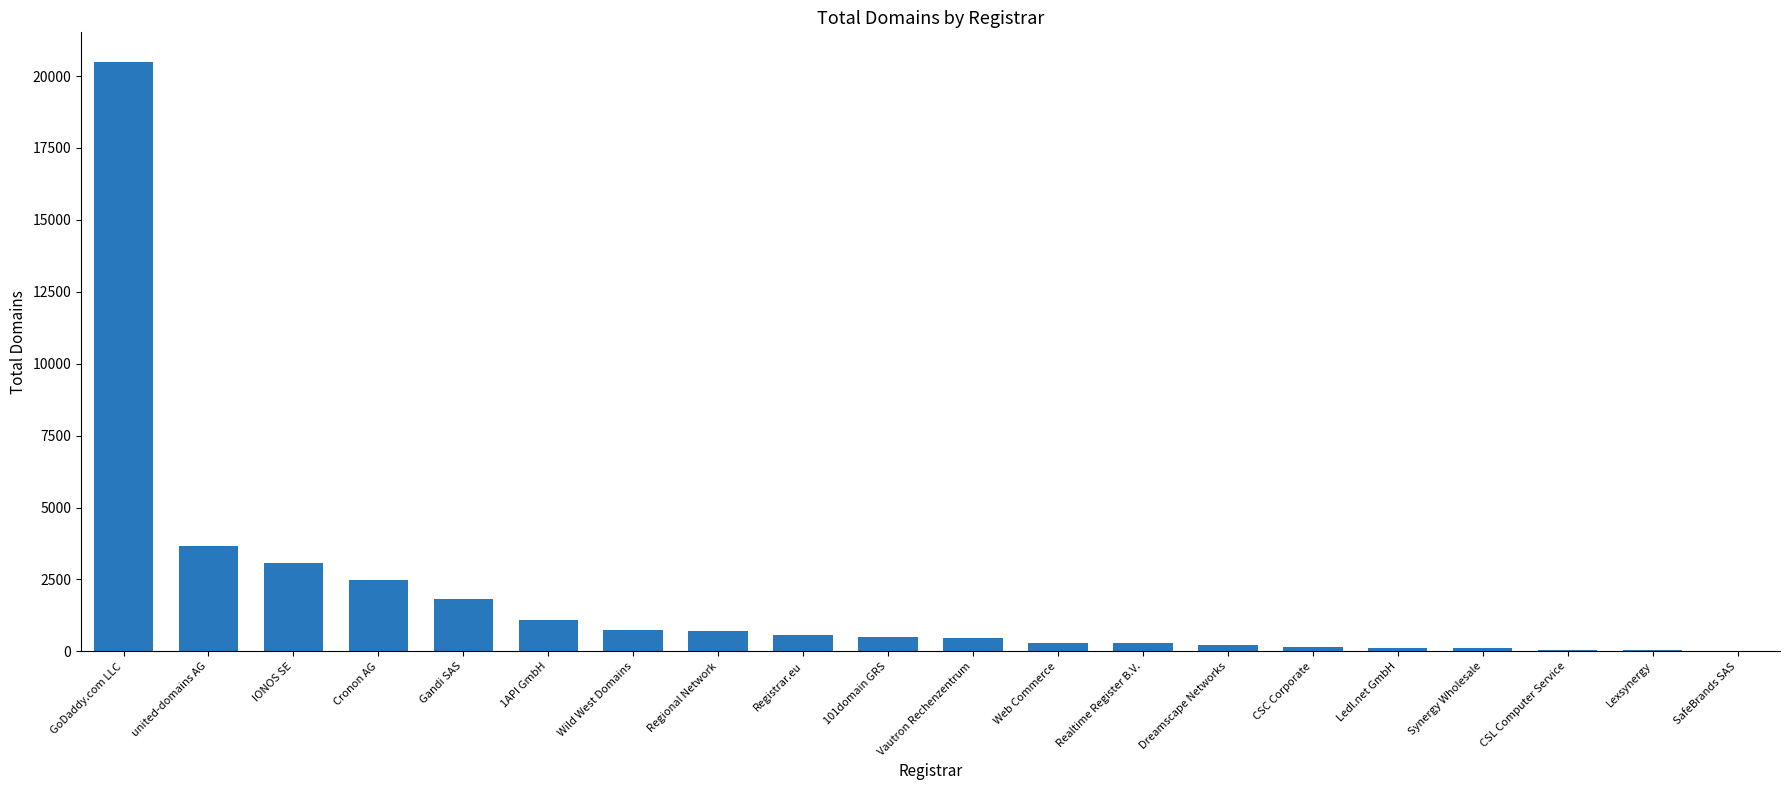

How many distinct data groups are displayed?

1